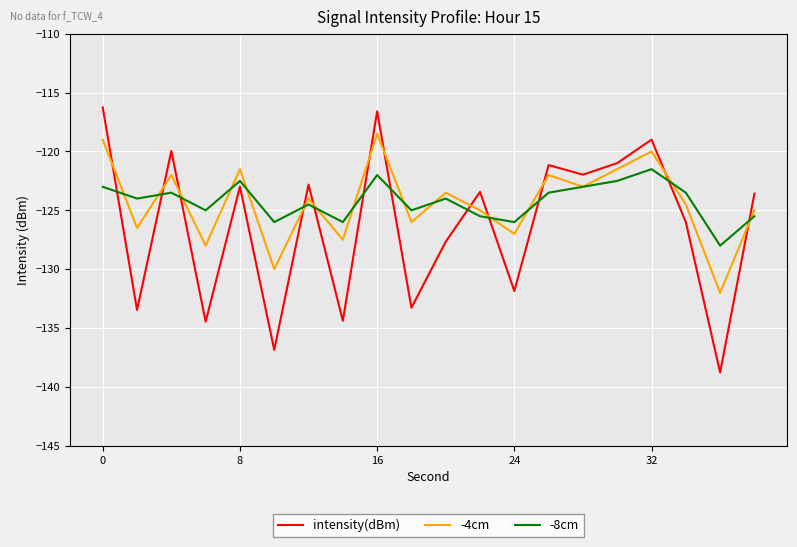

What is the lowest value of the intensity(dBm) series?

-138.8